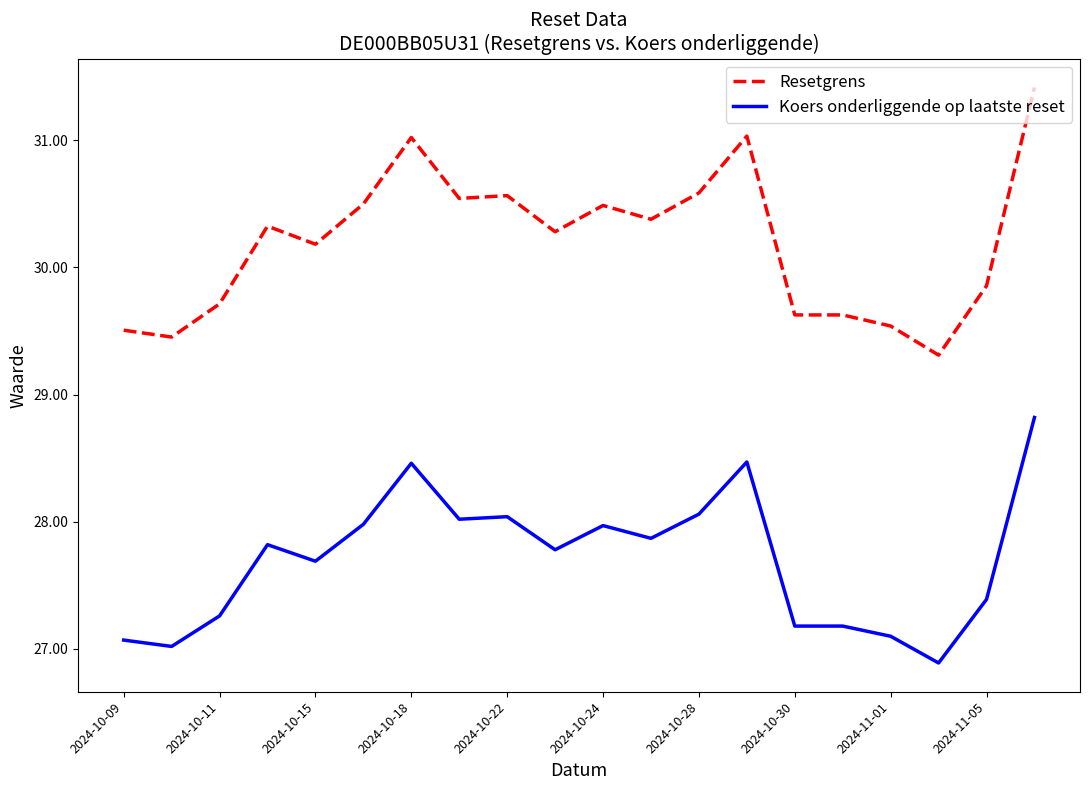

Which series has the largest total across all categories?

Resetgrens